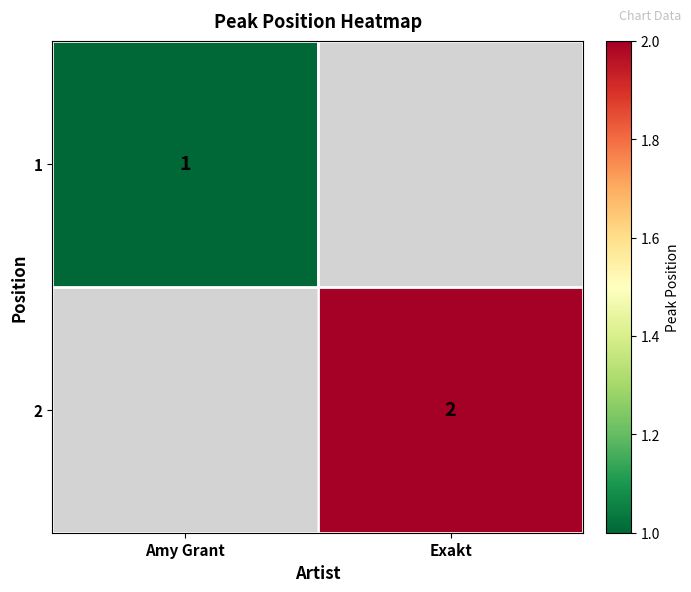

True or false: 1 has a value of 1 at Amy Grant.

True